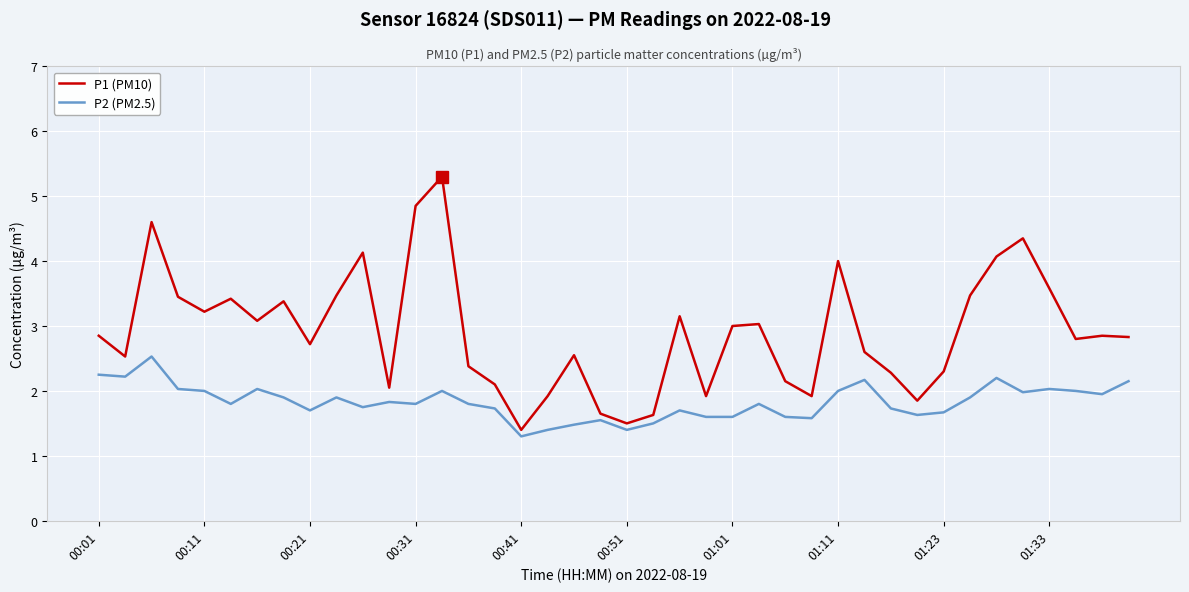

What is the difference between the maximum and minimum values in the P1 (PM10) series?

3.9